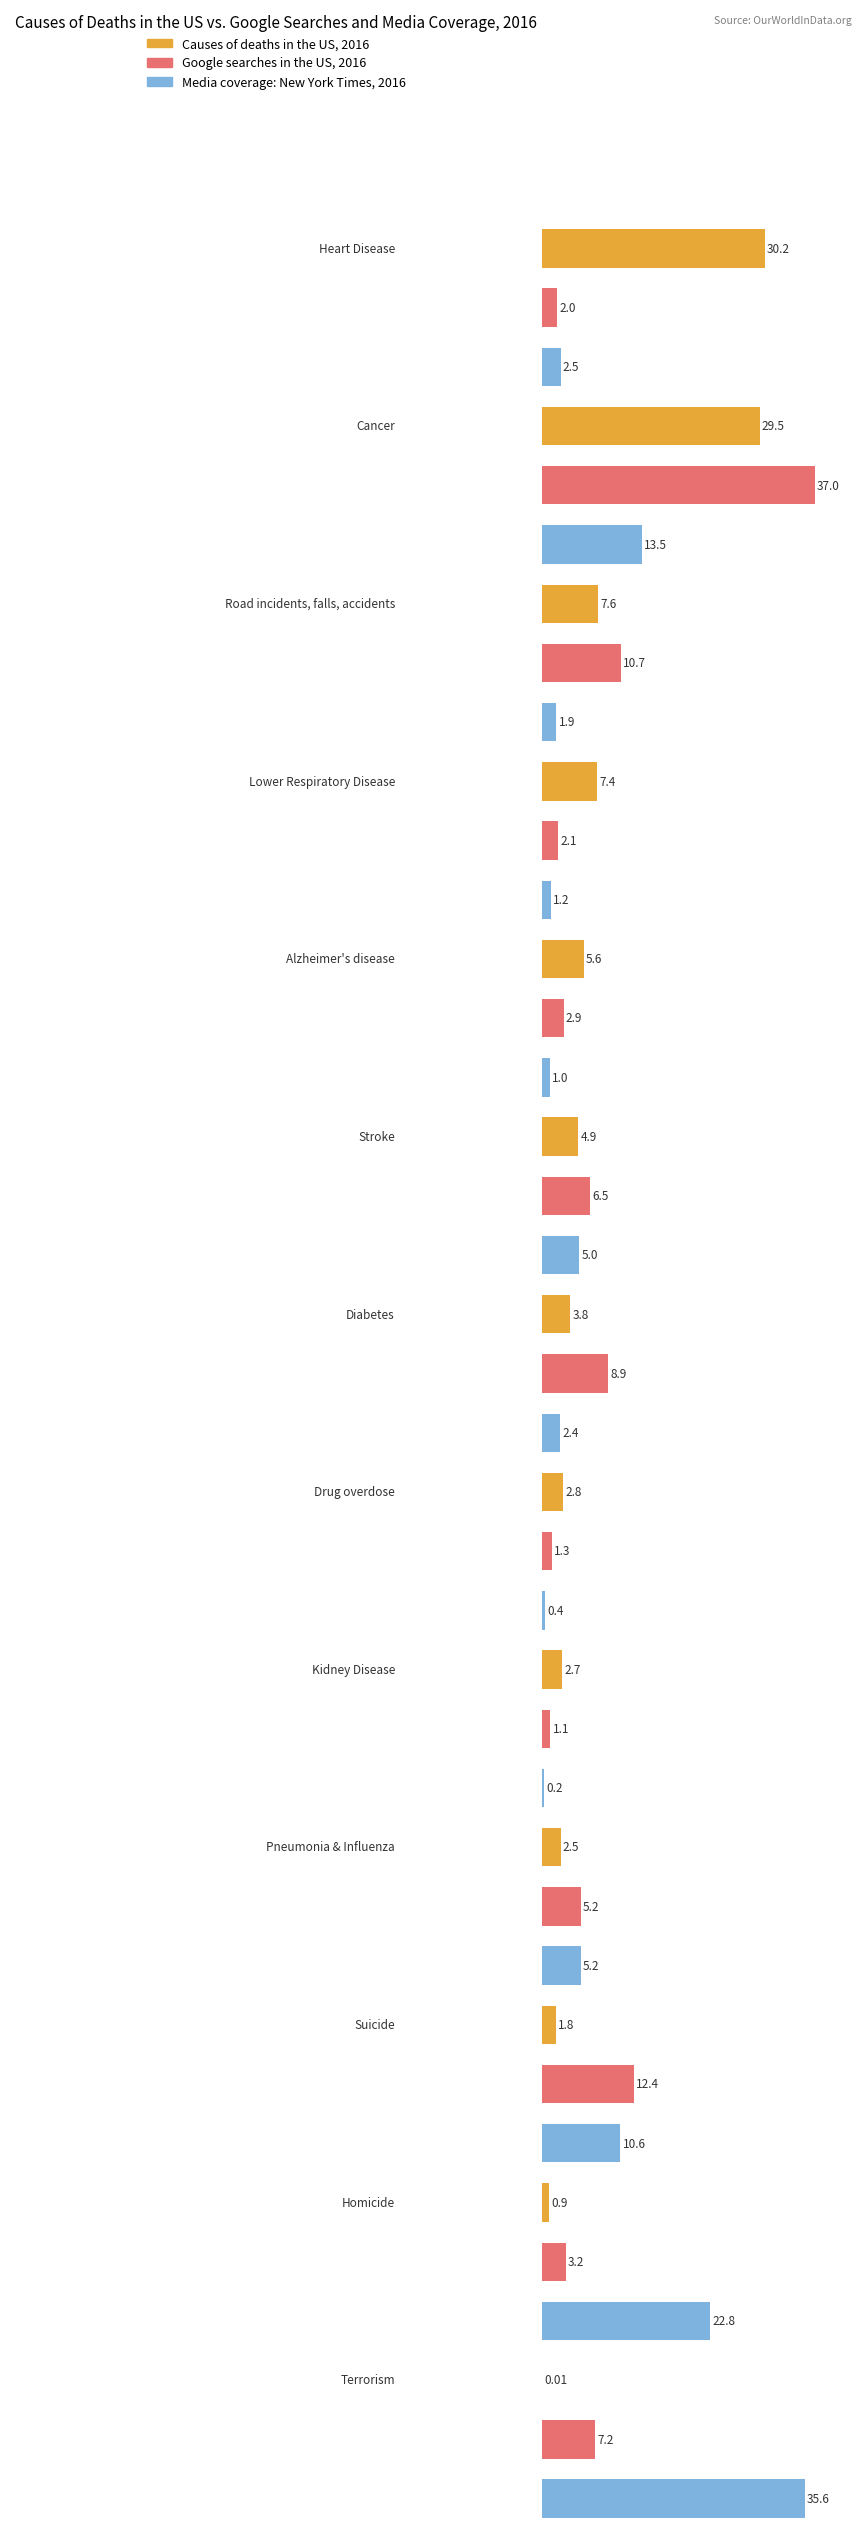

Which series has the largest range (max minus min)?

Google searches in the US, 2016